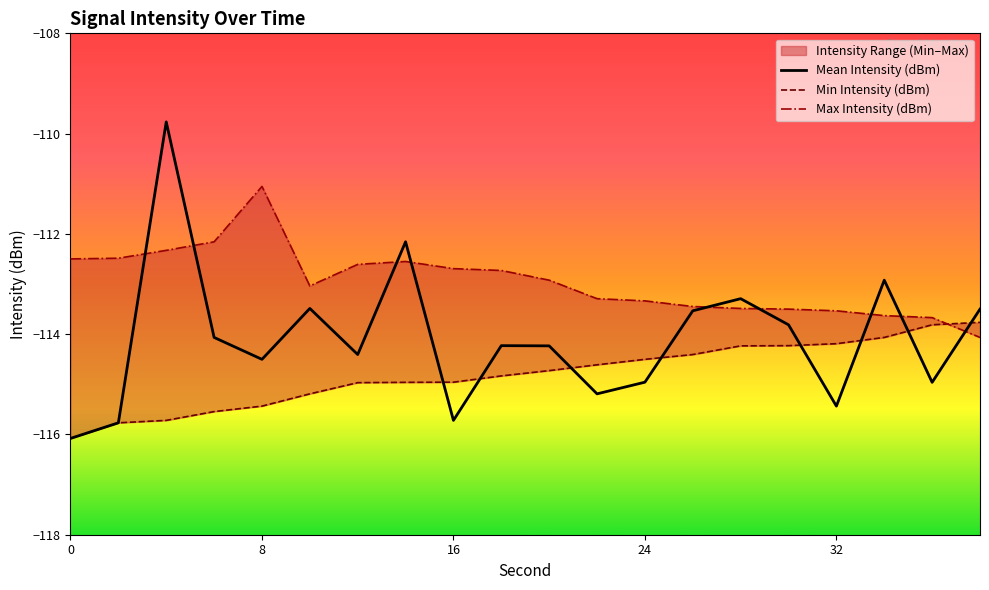

True or false: Mean Intensity (dBm) has a value of -201.1 at 32.

False